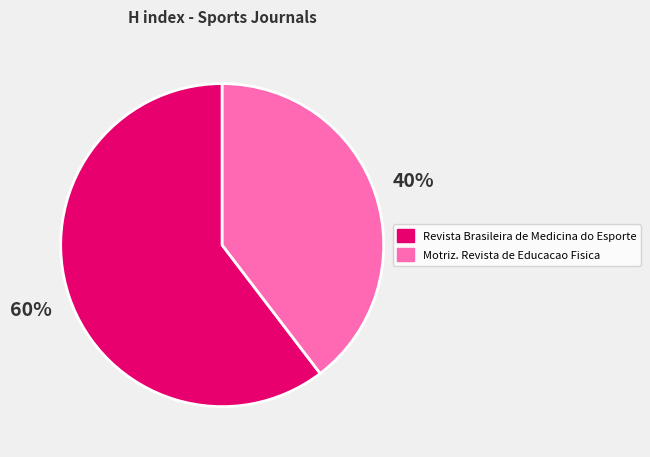

To the nearest percent, what is the combined percentage of Revista Brasileira de Medicina do Esporte and Motriz. Revista de Educacao Fisica?

100%